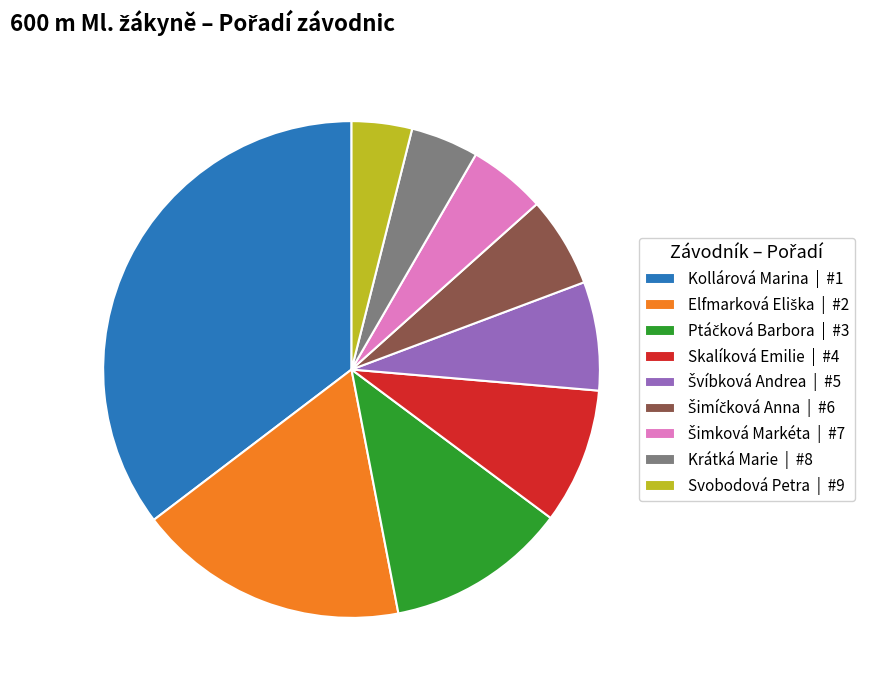

How many slices are in this pie chart?

9